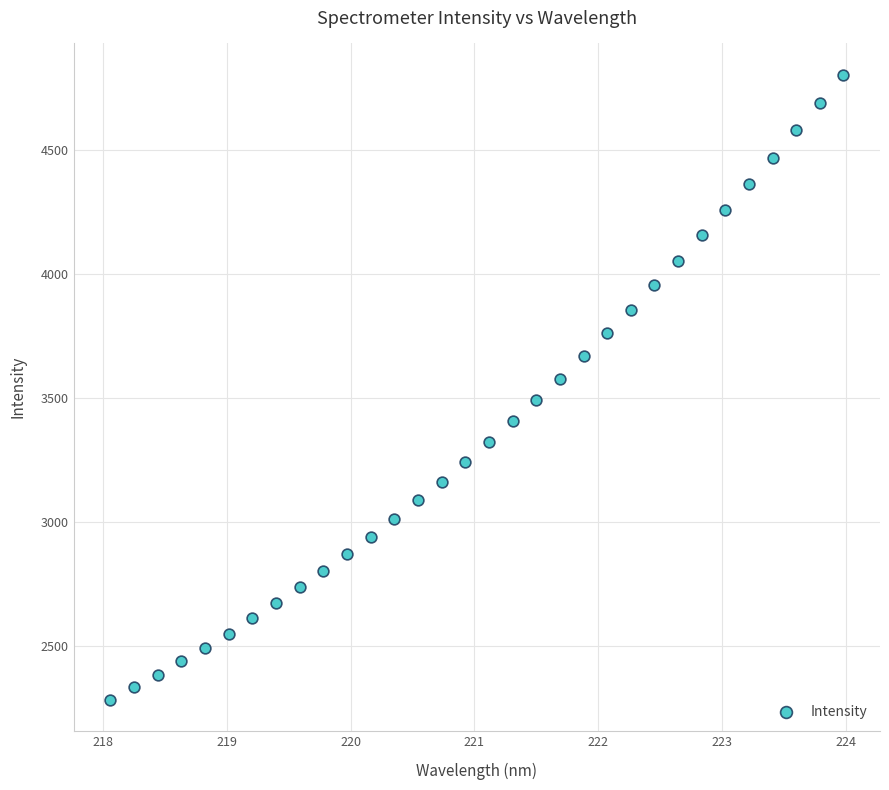

What is the range of X values (max minus min)?

5.9